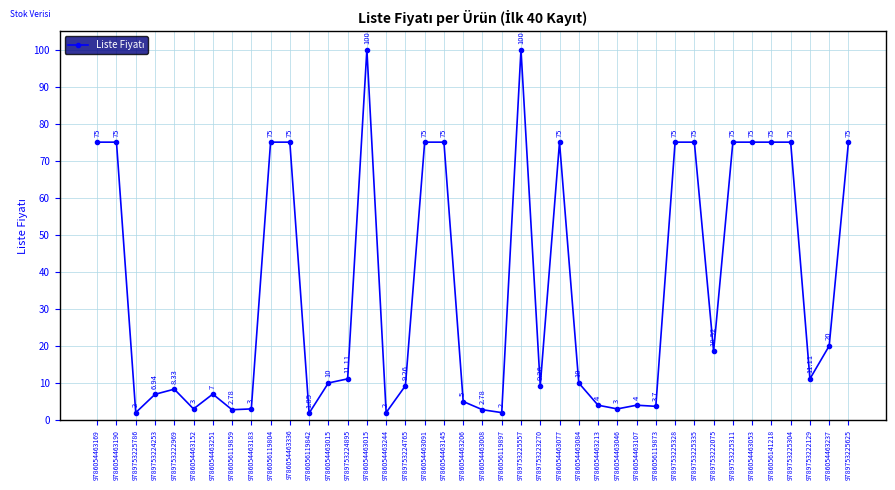

What is the difference between the maximum and second lowest values?

98.0